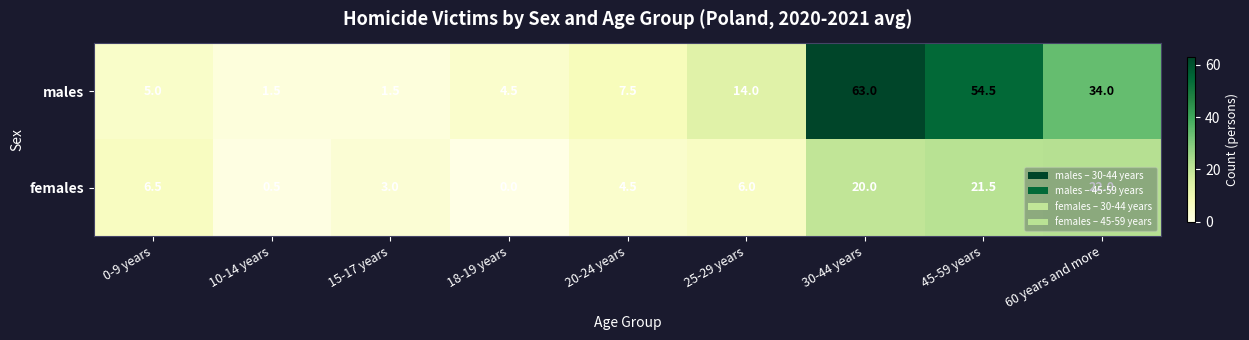

Count the number of categories in the chart.

9